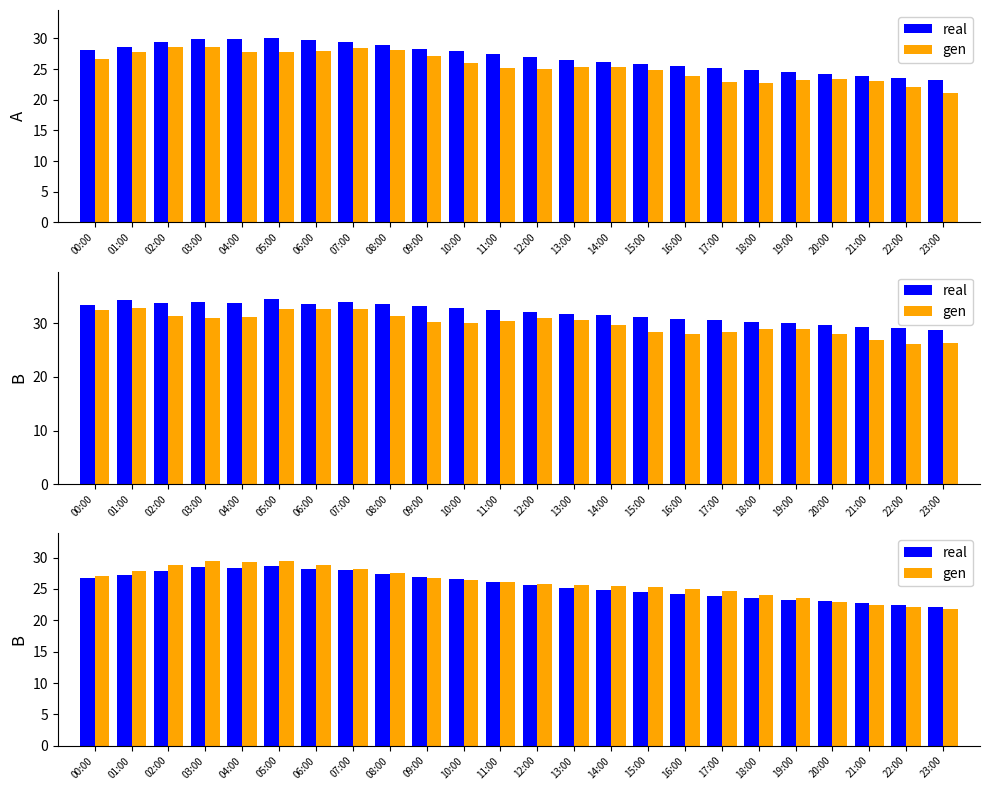

Reading right to left, extract all data points from this chart.

real: 22.1	22.4	22.7	23.0	23.3	23.6	23.9	24.3	24.6	24.8	25.2	25.6	26.0	26.6	26.9	27.4	27.9	28.2	28.6	28.4	28.5	27.9	27.2	26.7
gen: 21.8	22.1	22.5	22.9	23.5	24.1	24.6	25.0	25.3	25.4	25.6	25.8	26.1	26.5	26.8	27.5	28.2	28.8	29.4	29.3	29.5	28.8	27.9	27.1